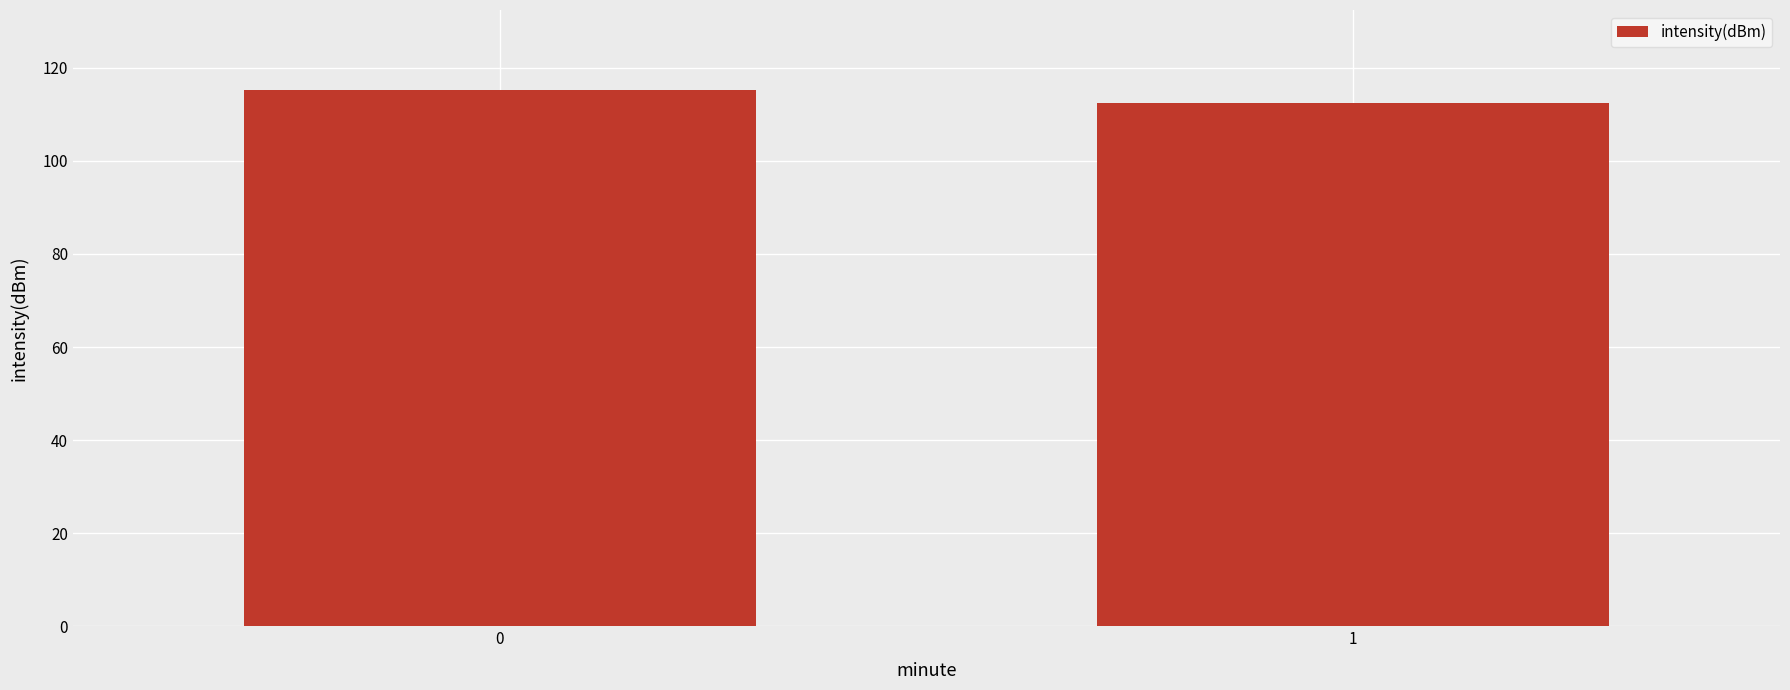

What is the minimum value shown in the chart?

112.5